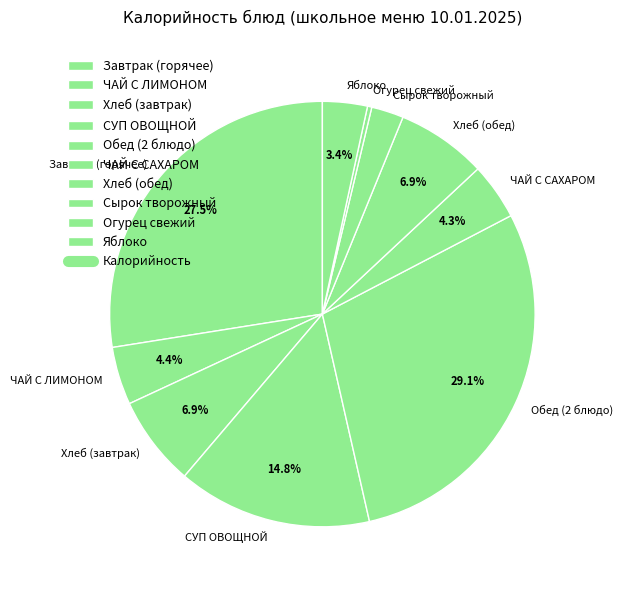

How many segments does this pie chart have?

10